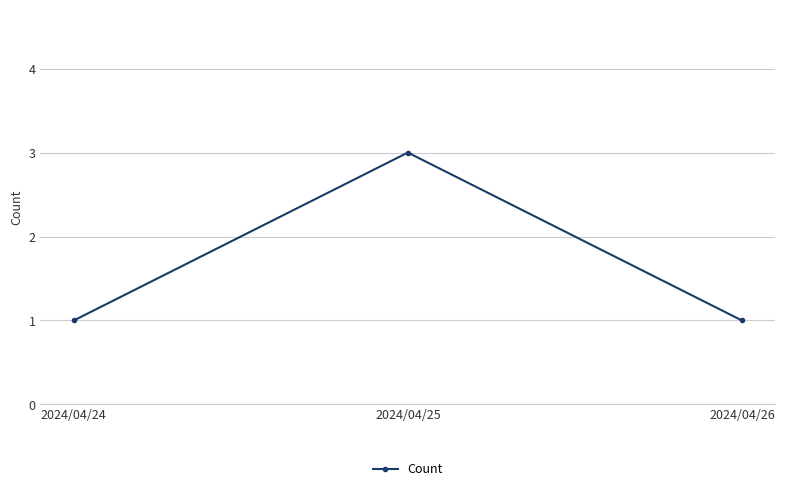

Which label corresponds to the largest value in the chart?

2024/04/25